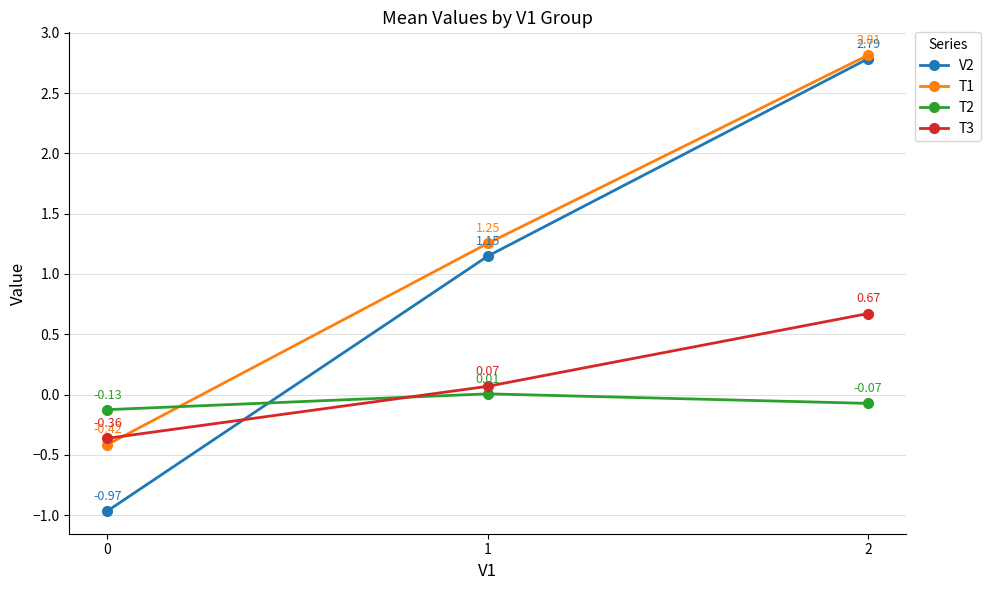

Rank the series by their maximum value, from highest to lowest.

T1, V2, T3, T2